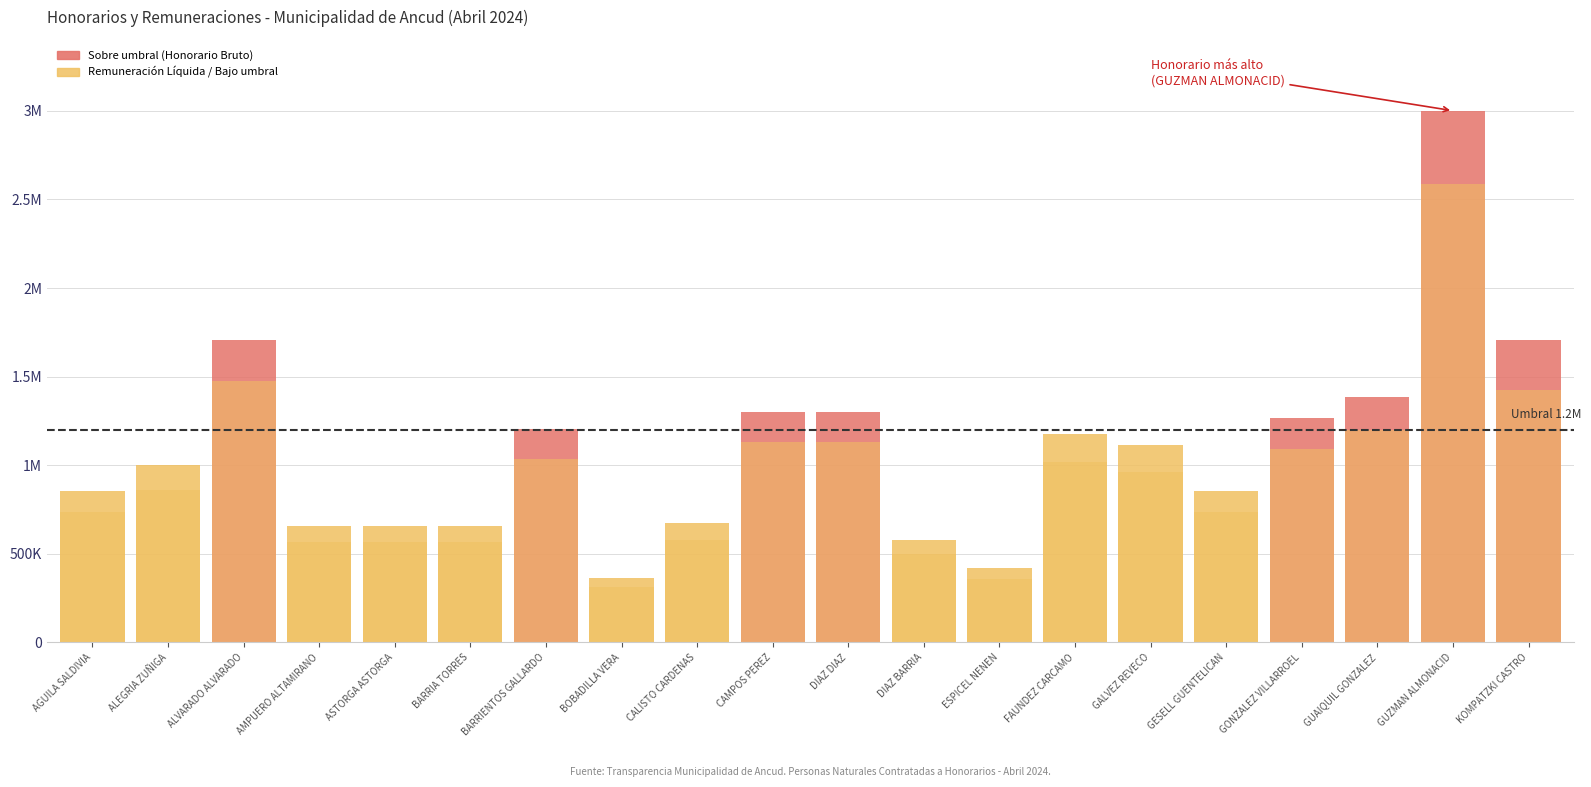

How many data points in Remuneracion Liquida are above 961687?

9